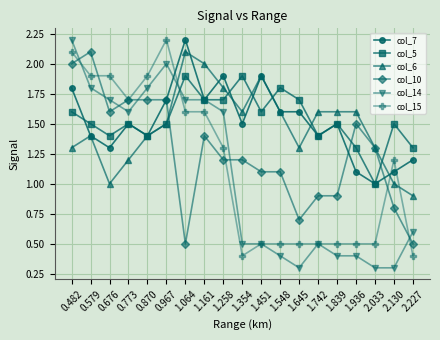

True or false: col_5 has a value of 2.3 at 1.258.

False